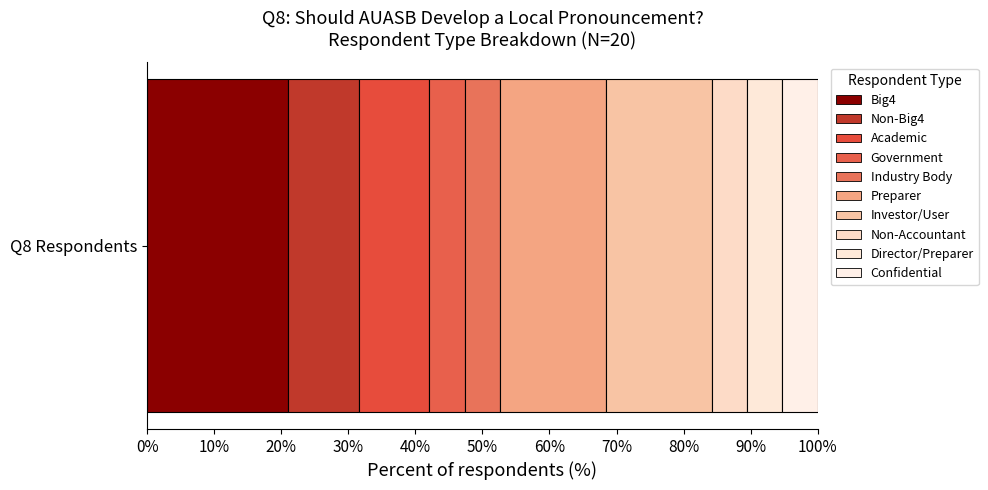

How many categories are shown in the chart?

1